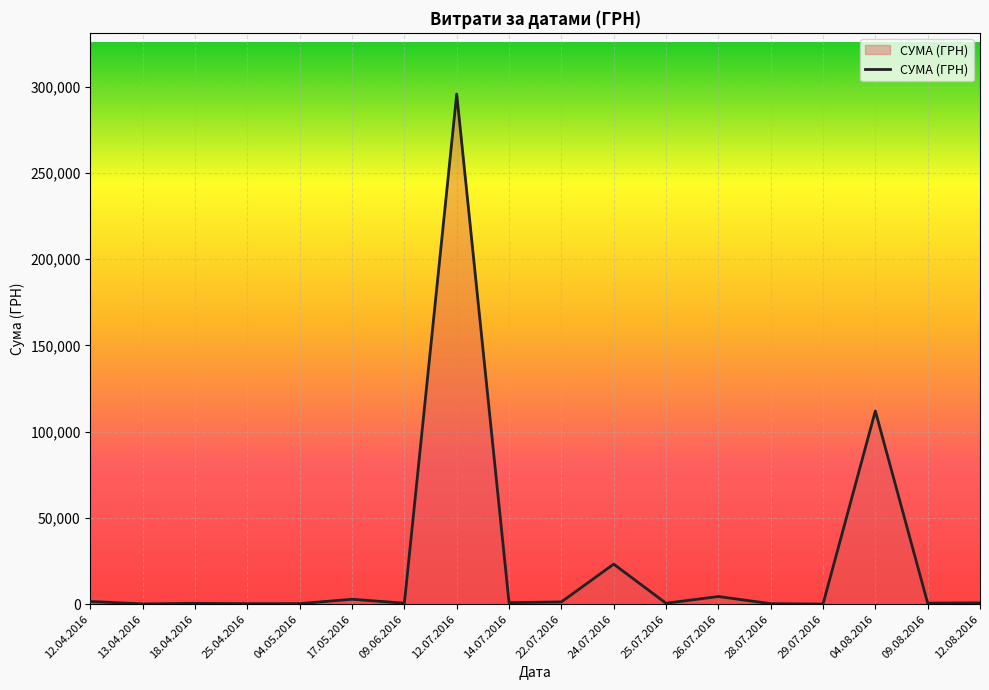

What is the difference between the maximum and minimum values?

295540.8